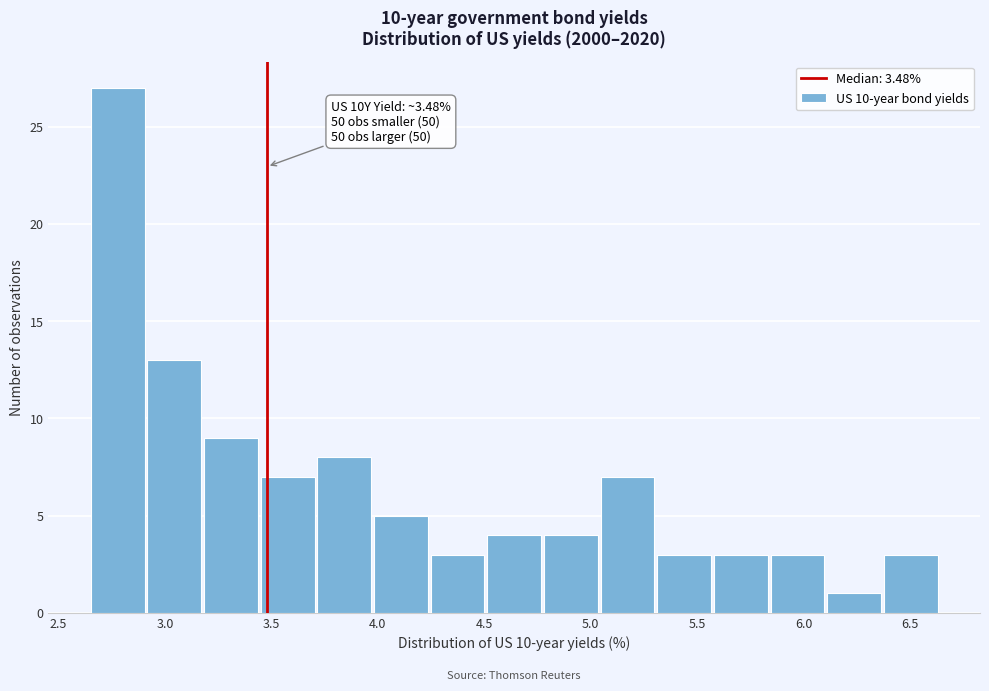

Which range on the x-axis has the tallest bar?

2.65 to 2.90